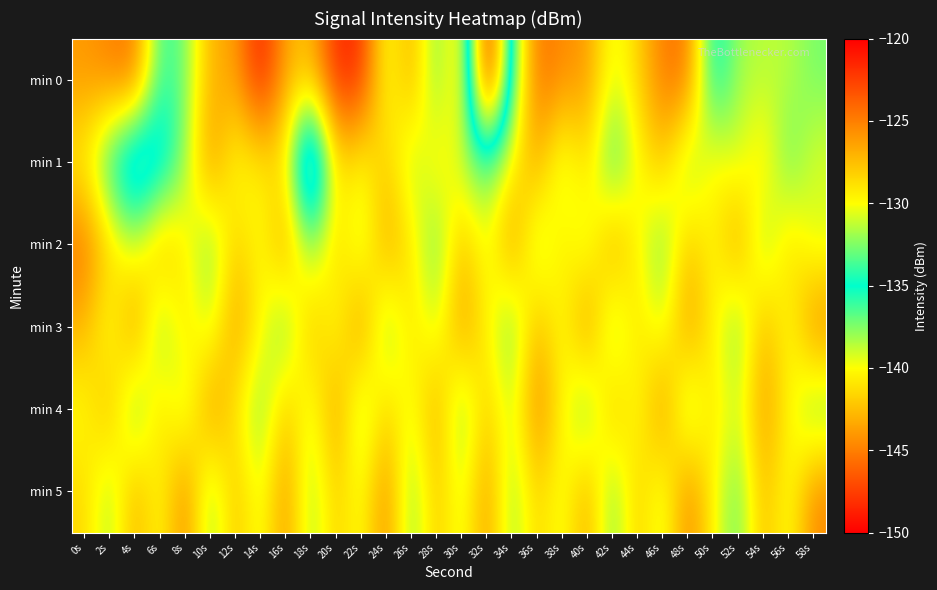

Which label corresponds to the largest value in the chart?

14s